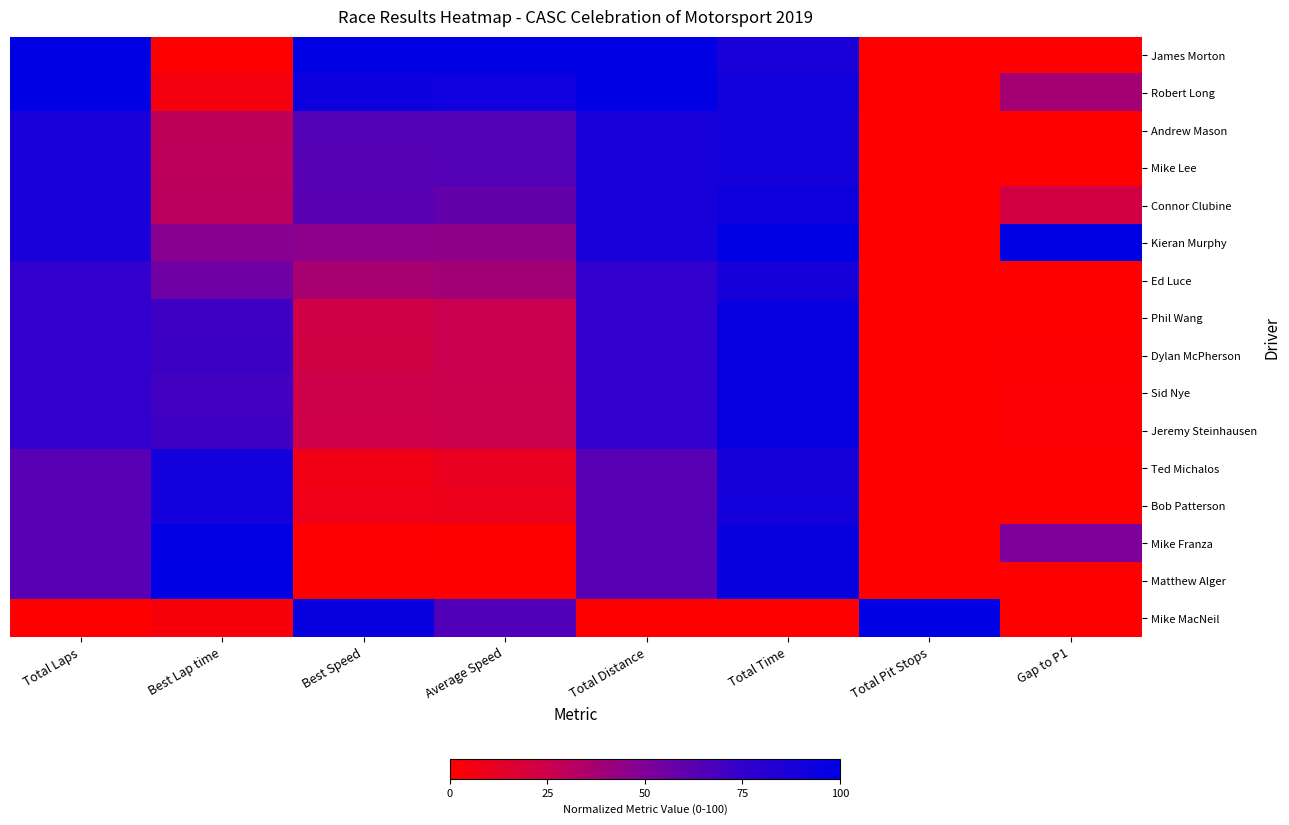

Reading left to right, what are all the values shown in this chart?

James Morton: Total Laps=100.0	Best Lap time=0.0	Best Speed=100.0	Average Speed=100.0	Total Distance=100.0	Total Time=87.3	Total Pit Stops=0.0	Gap to P1=0.0
Robert Long: Total Laps=100.0	Best Lap time=5.0	Best Speed=93.5	Average Speed=91.6	Total Distance=100.0	Total Time=90.8	Total Pit Stops=0.0	Gap to P1=37.5
Andrew Mason: Total Laps=87.5	Best Lap time=29.4	Best Speed=64.3	Average Speed=64.2	Total Distance=87.5	Total Time=90.6	Total Pit Stops=0.0	Gap to P1=0.0
Mike Lee: Total Laps=87.5	Best Lap time=30.2	Best Speed=63.3	Average Speed=64.1	Total Distance=87.5	Total Time=90.6	Total Pit Stops=0.0	Gap to P1=0.2
Connor Clubine: Total Laps=87.5	Best Lap time=31.2	Best Speed=62.3	Average Speed=59.7	Total Distance=87.5	Total Time=92.7	Total Pit Stops=0.0	Gap to P1=22.4
Kieran Murphy: Total Laps=87.5	Best Lap time=47.2	Best Speed=45.6	Average Speed=44.9	Total Distance=87.5	Total Time=100.0	Total Pit Stops=0.0	Gap to P1=100.0
Ed Luce: Total Laps=75.0	Best Lap time=55.7	Best Speed=37.3	Average Speed=38.8	Total Distance=75.0	Total Time=89.3	Total Pit Stops=0.0	Gap to P1=0.0
Phil Wang: Total Laps=75.0	Best Lap time=71.4	Best Speed=23.1	Average Speed=26.0	Total Distance=75.0	Total Time=95.9	Total Pit Stops=0.0	Gap to P1=0.0
Dylan McPherson: Total Laps=75.0	Best Lap time=71.8	Best Speed=22.7	Average Speed=25.8	Total Distance=75.0	Total Time=96.0	Total Pit Stops=0.0	Gap to P1=1.0
Sid Nye: Total Laps=75.0	Best Lap time=69.8	Best Speed=24.5	Average Speed=25.8	Total Distance=75.0	Total Time=96.0	Total Pit Stops=0.0	Gap to P1=1.3
Jeremy Steinhausen: Total Laps=75.0	Best Lap time=70.6	Best Speed=23.8	Average Speed=25.7	Total Distance=75.0	Total Time=96.0	Total Pit Stops=0.0	Gap to P1=1.4
Ted Michalos: Total Laps=62.5	Best Lap time=90.3	Best Speed=7.4	Average Speed=10.8	Total Distance=62.5	Total Time=89.2	Total Pit Stops=0.0	Gap to P1=0.0
Bob Patterson: Total Laps=62.5	Best Lap time=89.6	Best Speed=8.0	Average Speed=8.7	Total Distance=62.5	Total Time=90.3	Total Pit Stops=0.0	Gap to P1=0.0
Mike Franza: Total Laps=62.5	Best Lap time=99.2	Best Speed=0.6	Average Speed=0.2	Total Distance=62.5	Total Time=95.1	Total Pit Stops=0.0	Gap to P1=50.7
Matthew Alger: Total Laps=62.5	Best Lap time=100.0	Best Speed=0.0	Average Speed=0.0	Total Distance=62.5	Total Time=95.2	Total Pit Stops=0.0	Gap to P1=0.0
Mike MacNeil: Total Laps=0.0	Best Lap time=3.6	Best Speed=95.2	Average Speed=65.4	Total Distance=0.0	Total Time=0.0	Total Pit Stops=100.0	Gap to P1=0.0